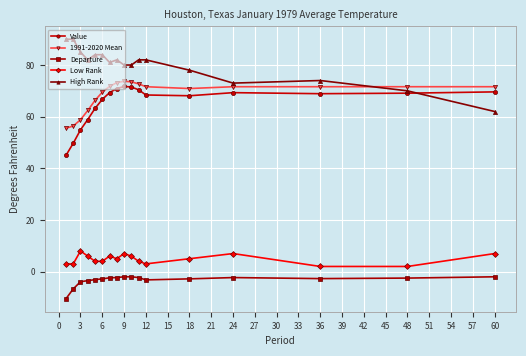

What is the smallest value displayed?

-10.5